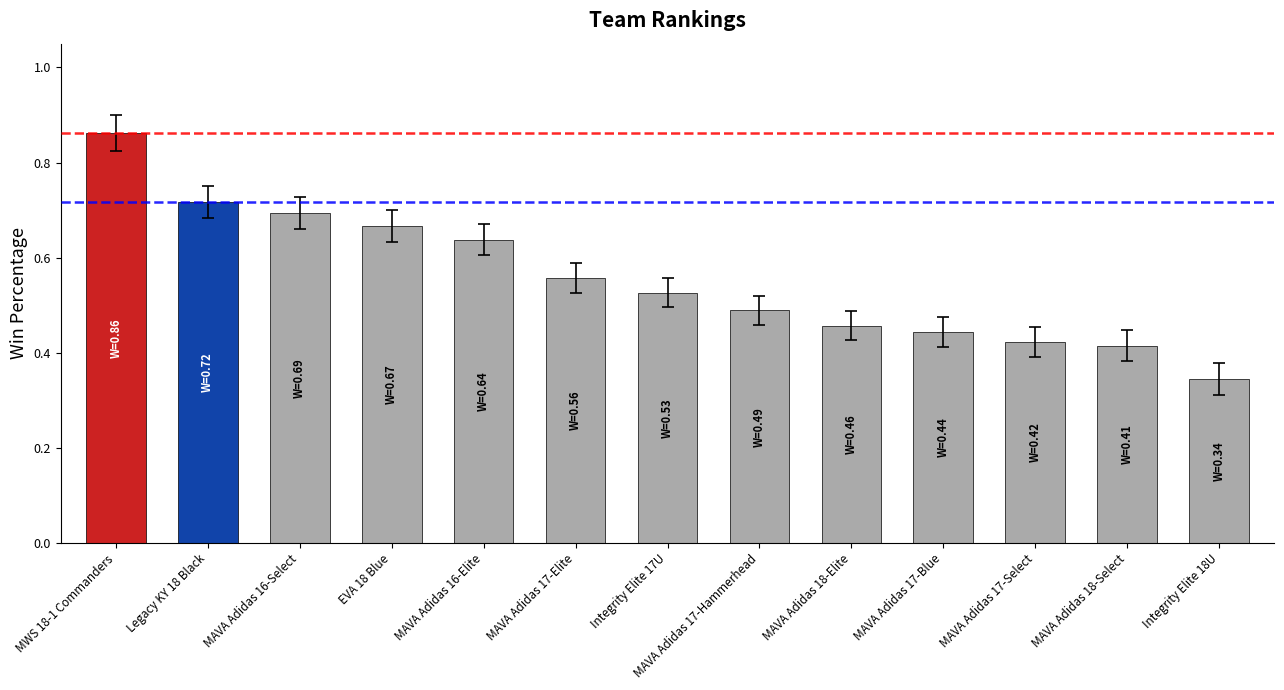

How many bars are there in total?

13